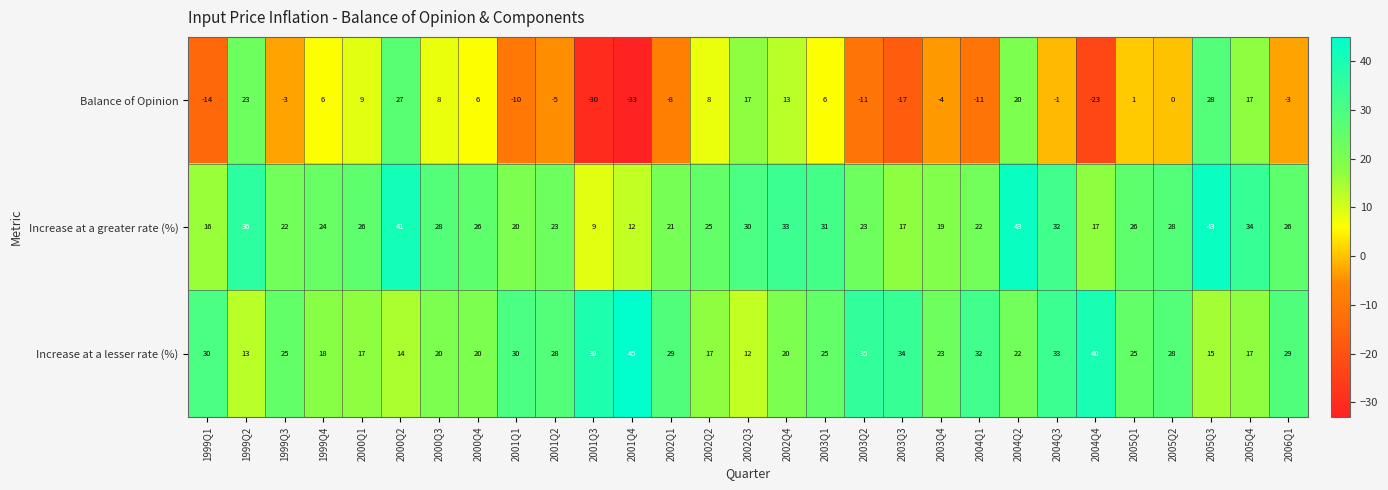

Which series has the widest spread of values?

Balance of Opinion